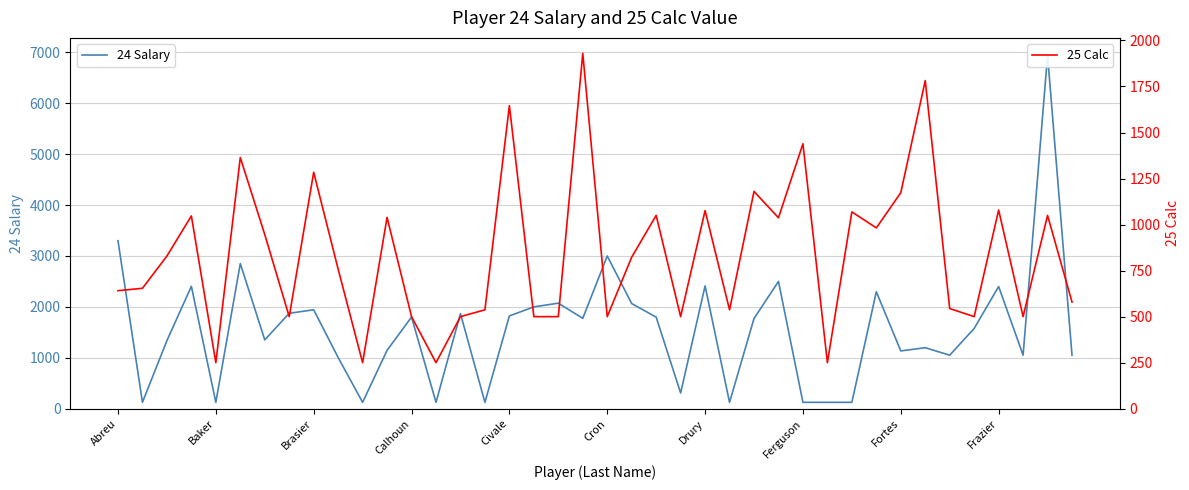

How many lines are shown in the chart?

2